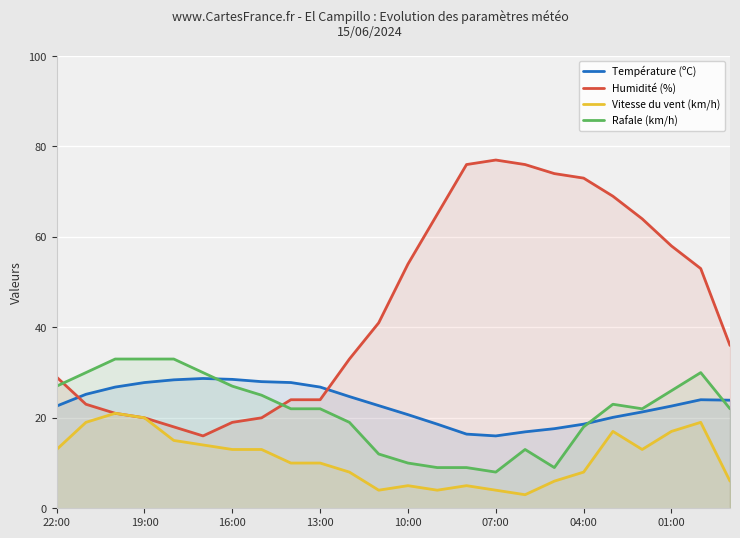

What is the spread (max minus min) of values at 01:00?

41.0